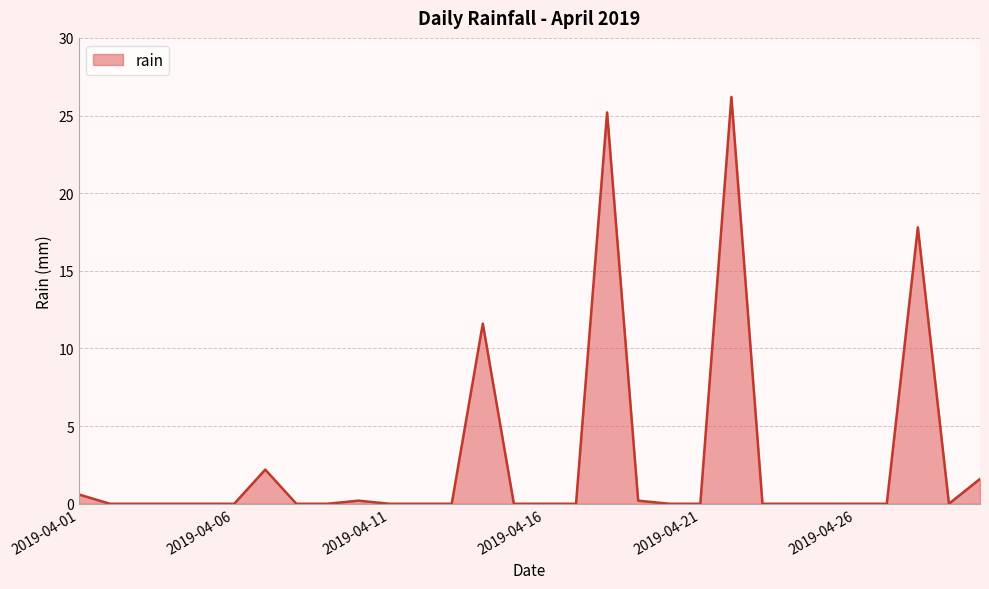

What is the greatest value displayed?

26.2